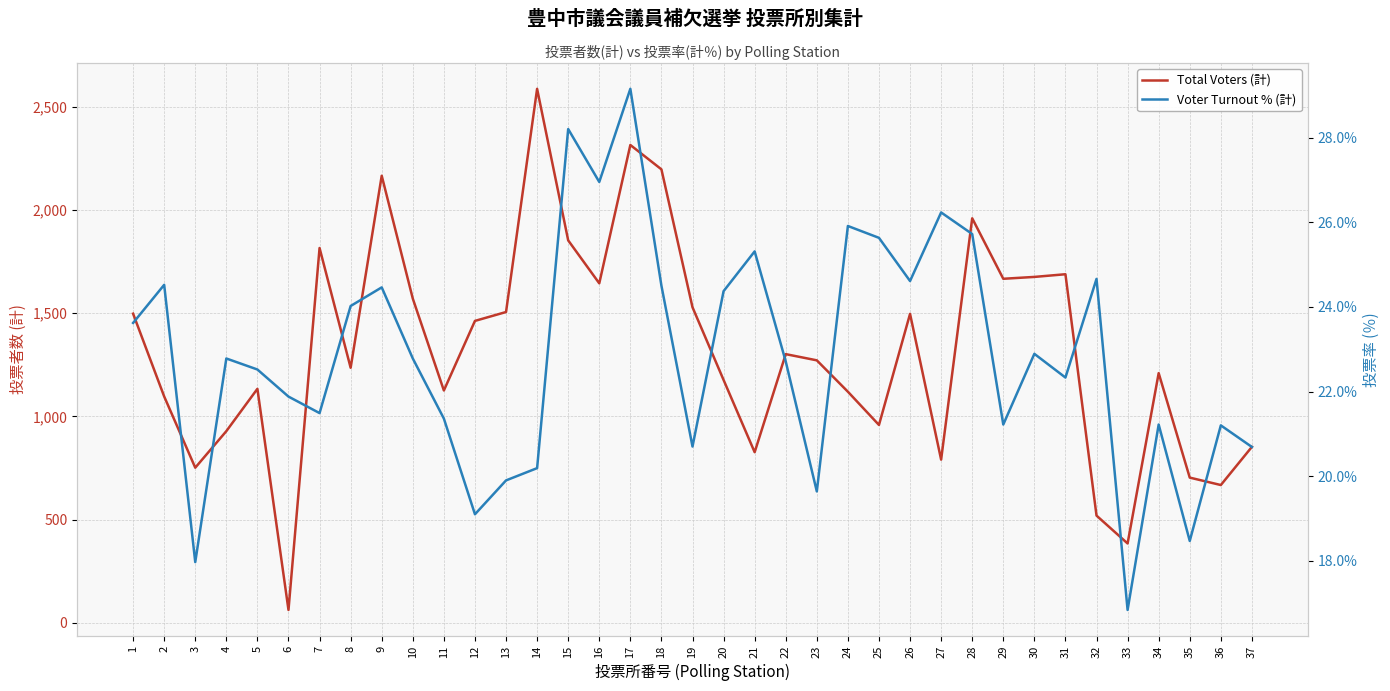

Is the value of Voter Turnout % (計) at 33 greater than the value of Total Voters (計) at 18?

No